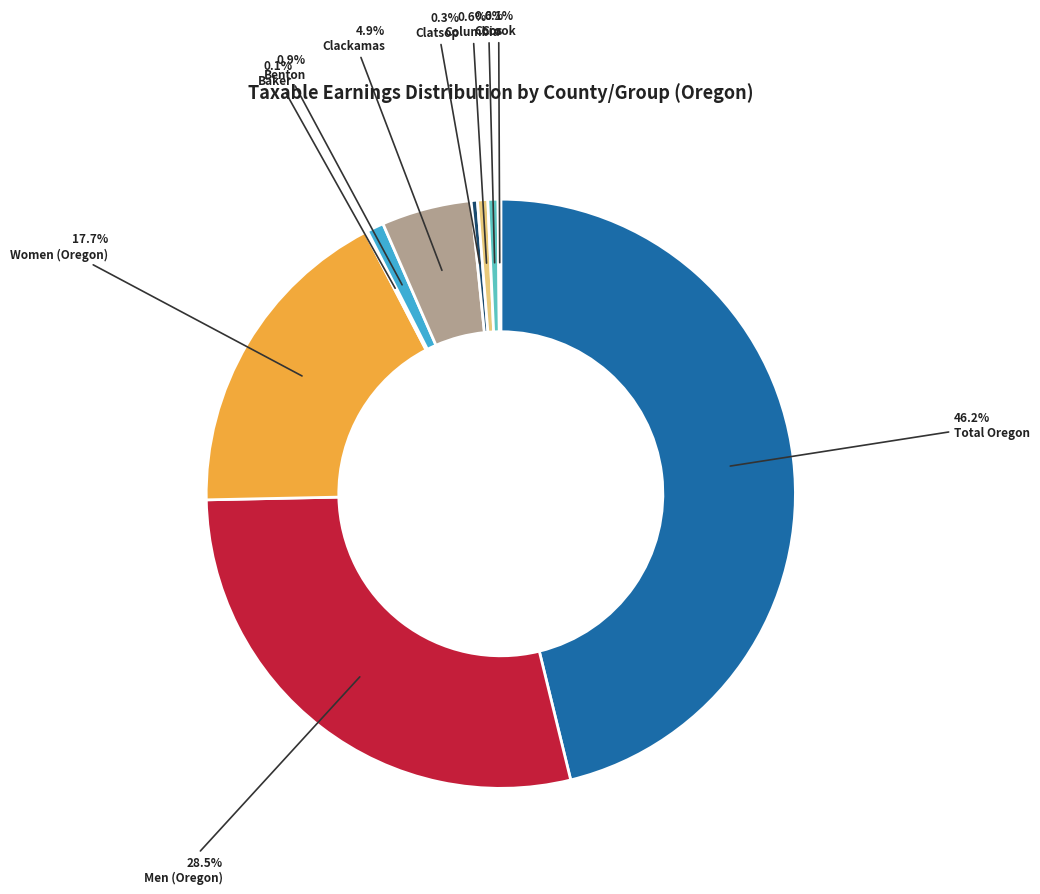

Does any single category account for the majority?

No